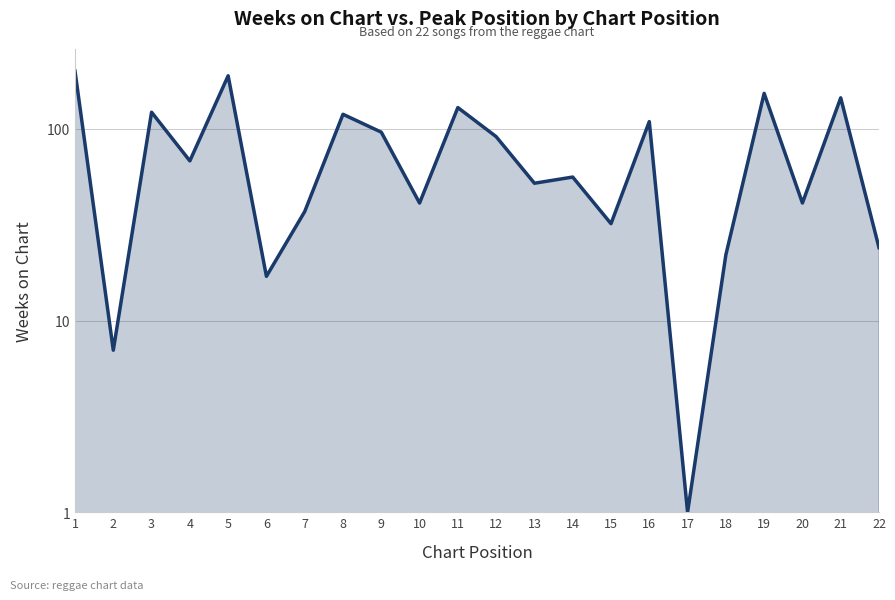

What is the value of the 11th point from the left?

129